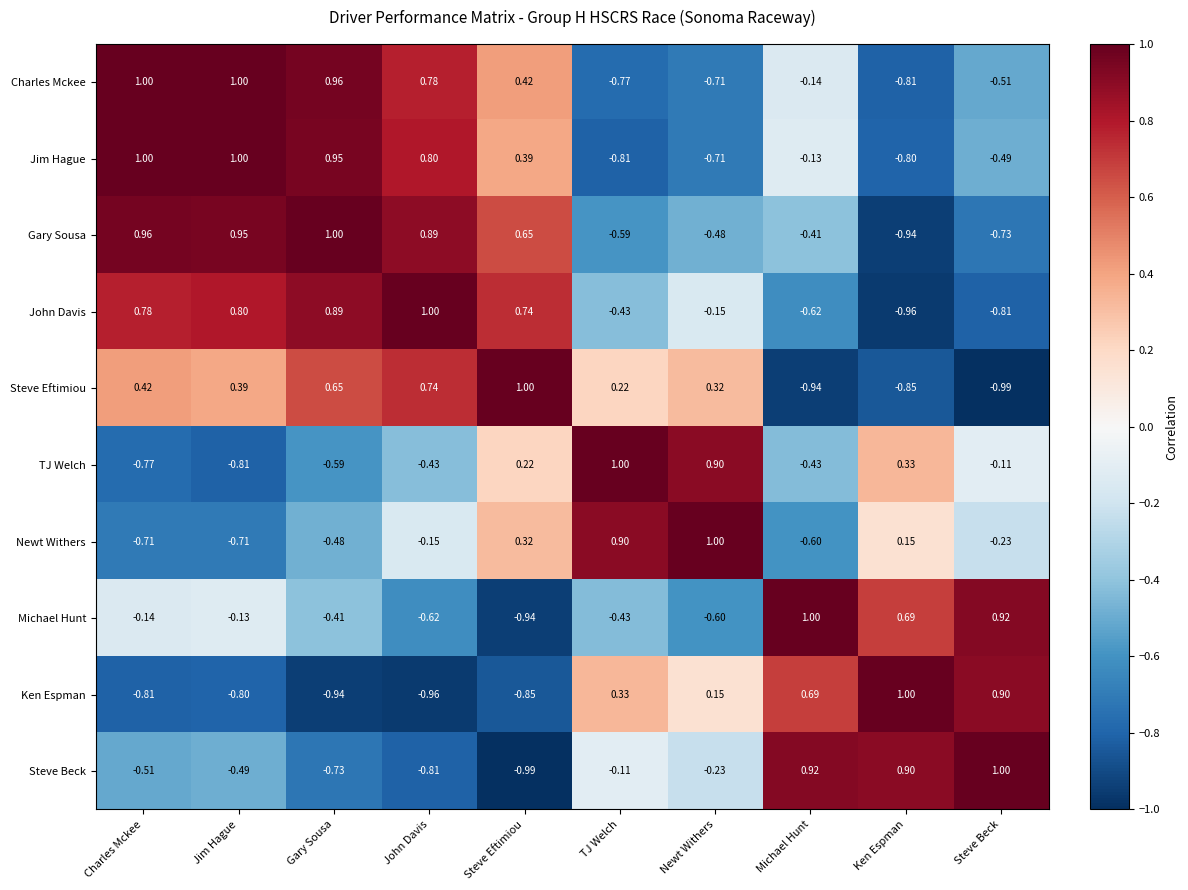

Which series has the largest total across all categories?

Gary Sousa